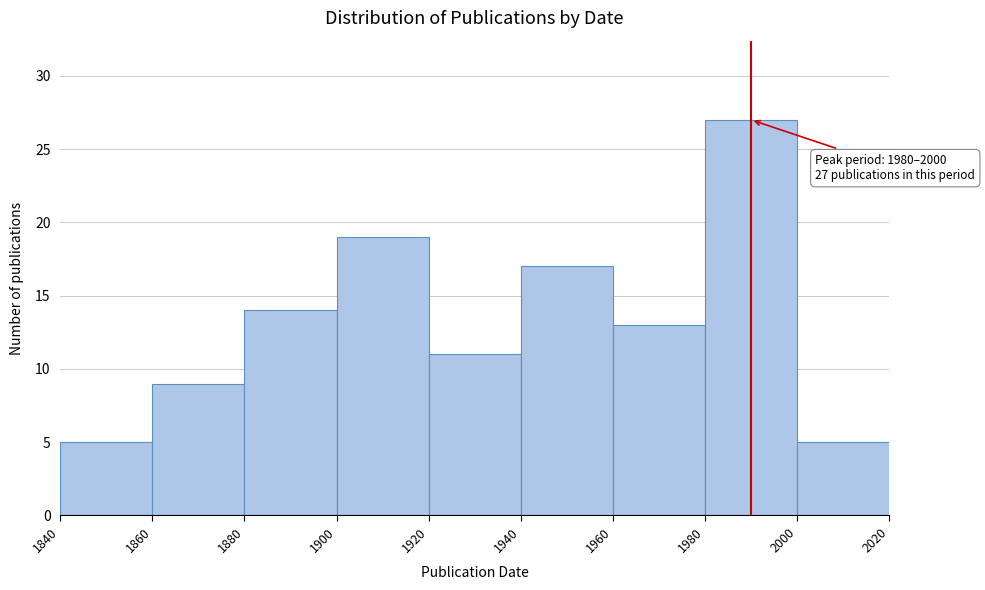

Over which range of the x-axis is the bar tallest?

1980 to 2000